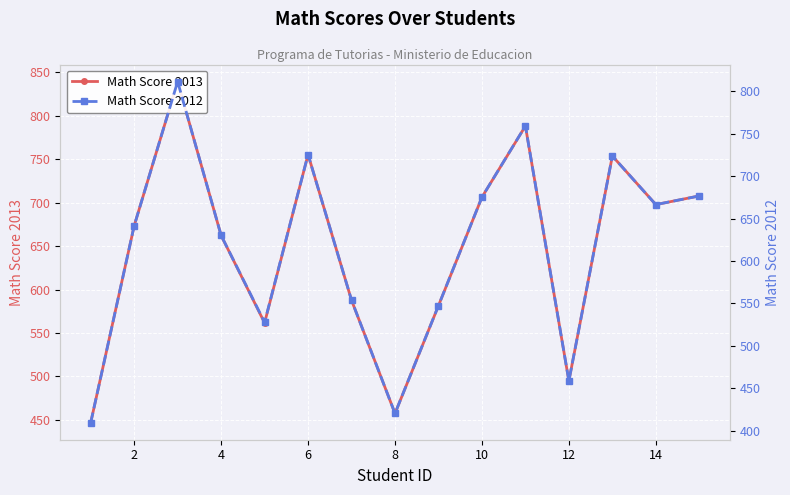

Reading left to right, transcribe all the data shown in this chart.

Math Score 2013: 446.8	673.3	839.2	662.2	561.6	755.3	587.7	457.4	581.4	706.2	788.1	494.8	753.6	697.7	707.7
Math Score 2012: 409.5	641.6	811.6	630.3	527.8	725.6	553.9	420.4	547.5	675.4	759.3	458.7	723.9	666.6	676.8